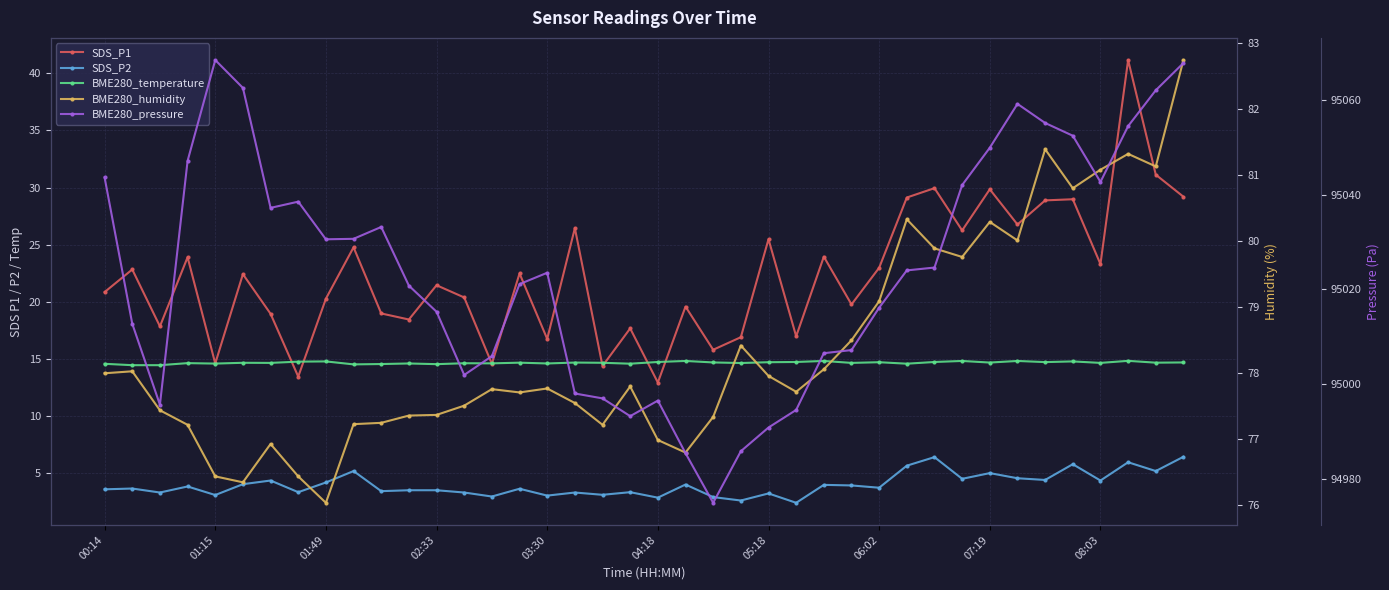

How many interior local peaks does the SDS_P2 series have?

14